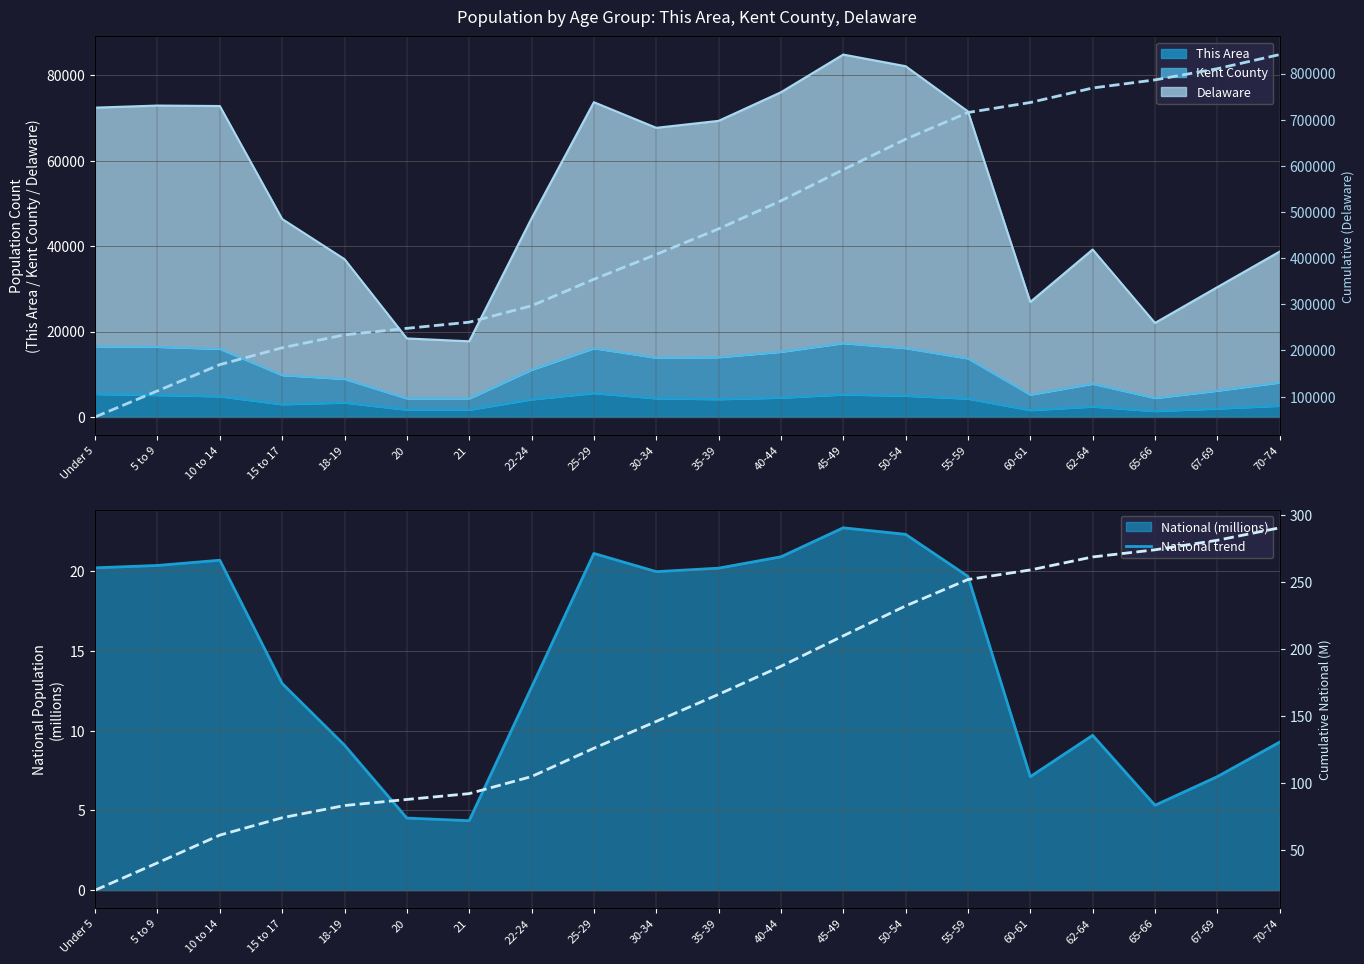

What is the difference between the National trend values at 22-24 and 65-66?

7.4